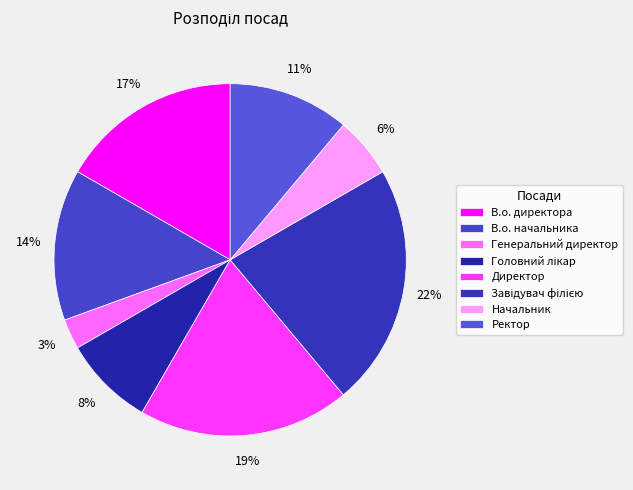

Count the number of slices in the pie.

8